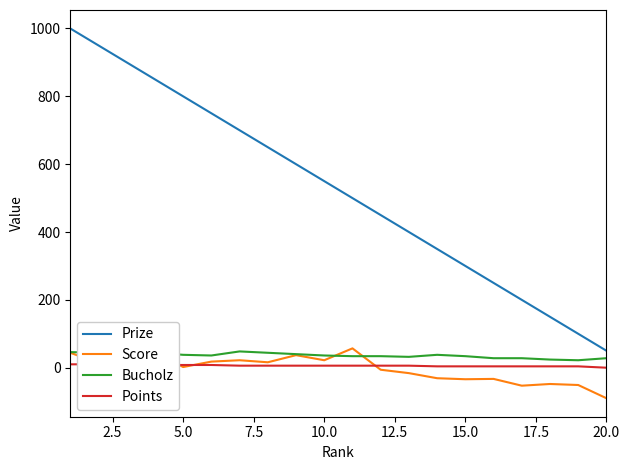

What is the difference between the second highest and minimum values in the Bucholz series?

24